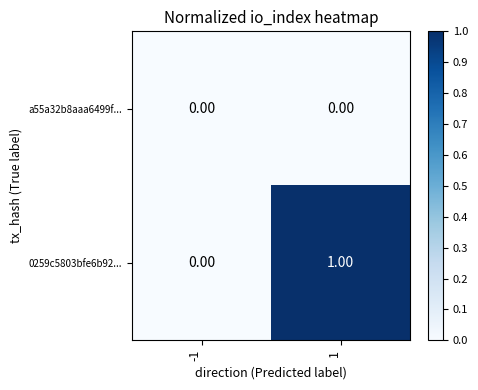

Is the value of a55a32b8aaa6499f... at -1 greater than the value of 0259c5803bfe6b92... at 1?

No